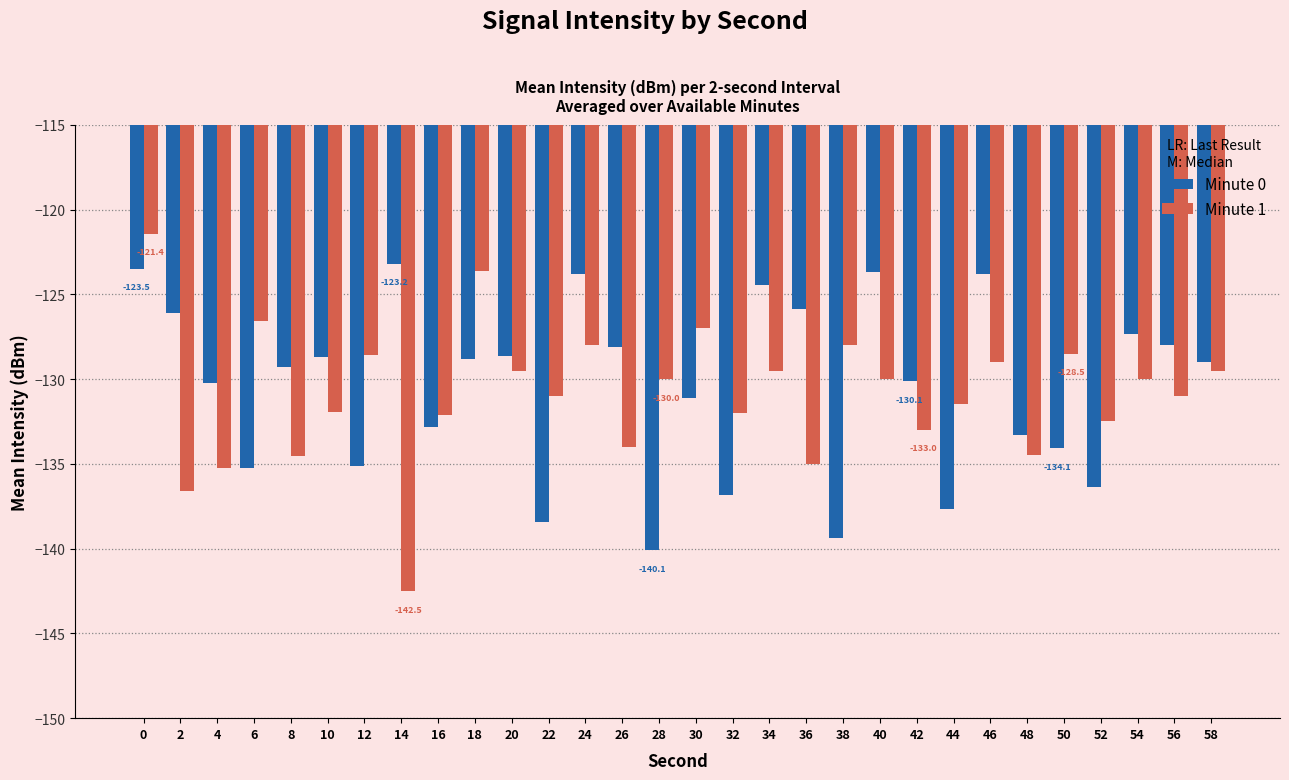

What is the total value across all series at 16?

-265.0